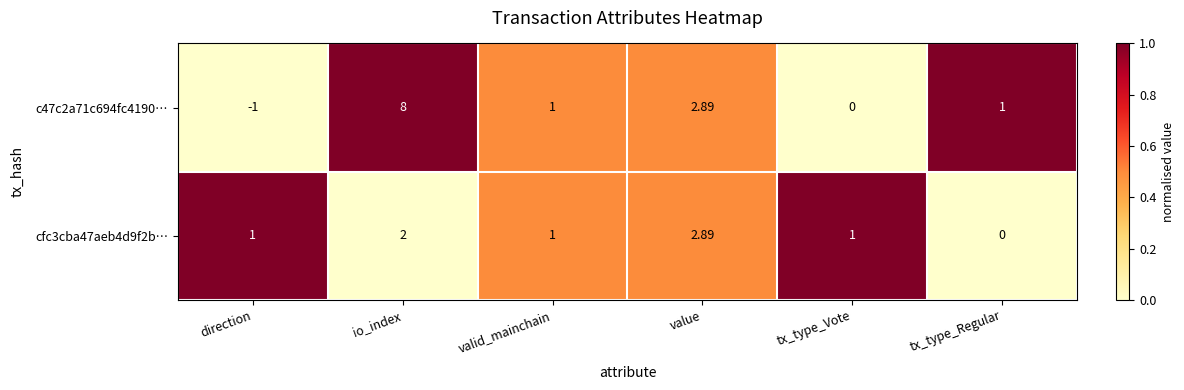

Between direction and valid_mainchain, which series saw the biggest shift?

c47c2a71c694fc4190…